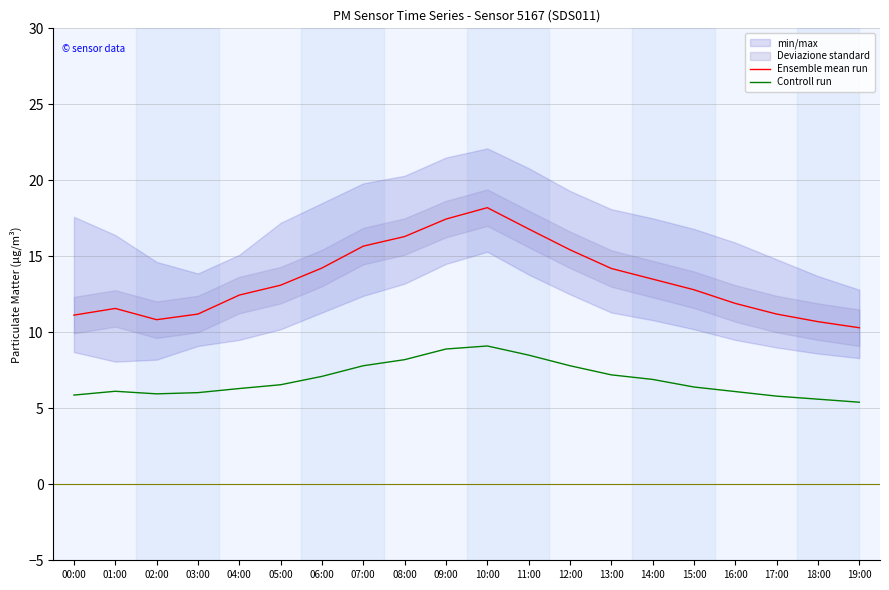

The Ensemble mean run series shows 22.8 at 08:00. True or false?

False